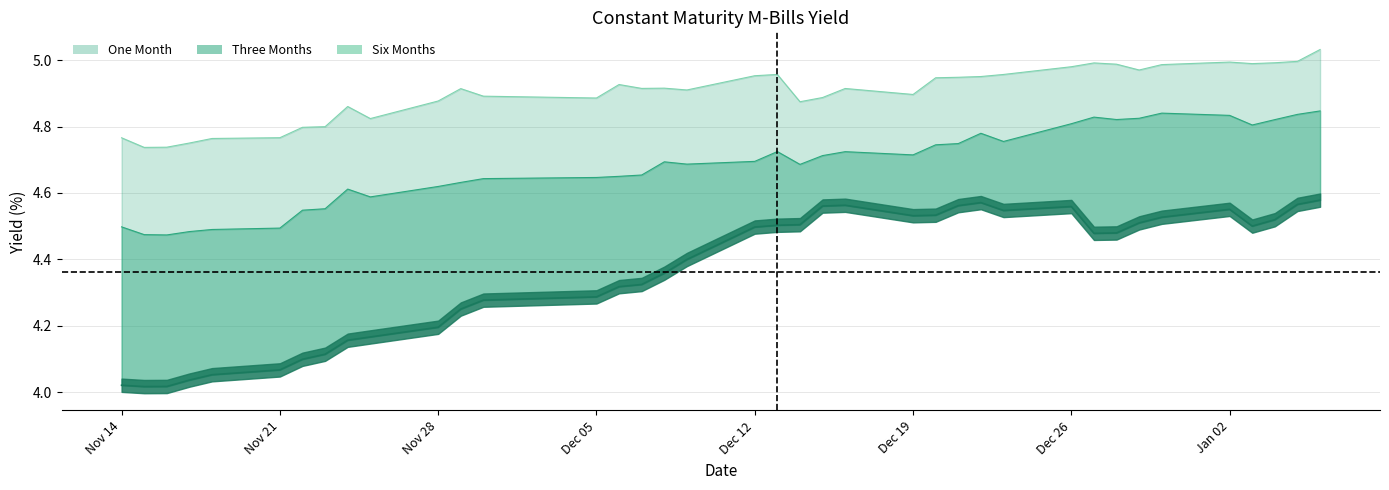

How many distinct data groups are displayed?

3